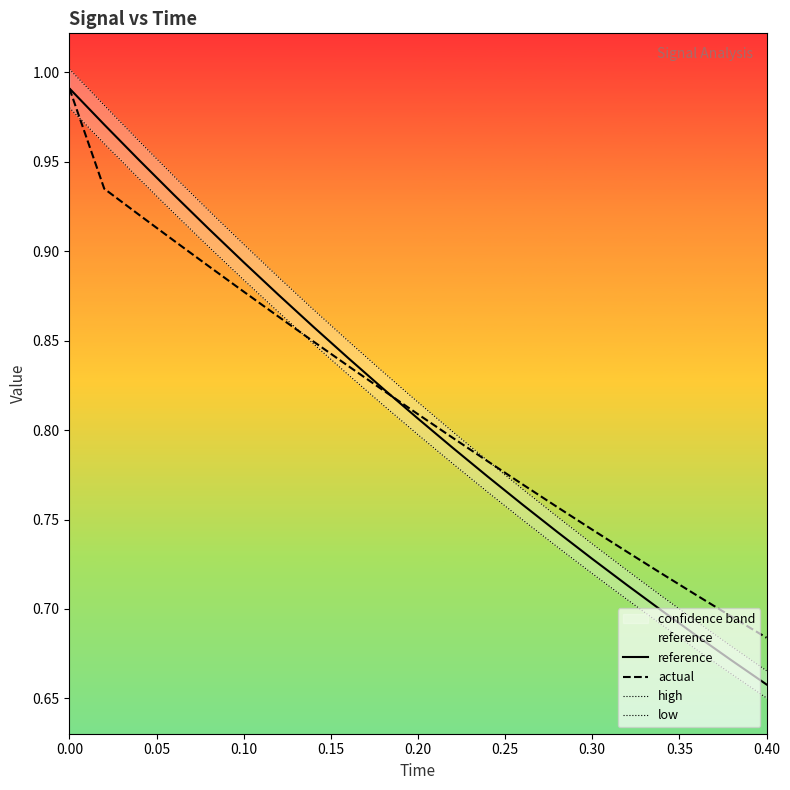

What is the value of the reference point at the 6th from the left?

0.9